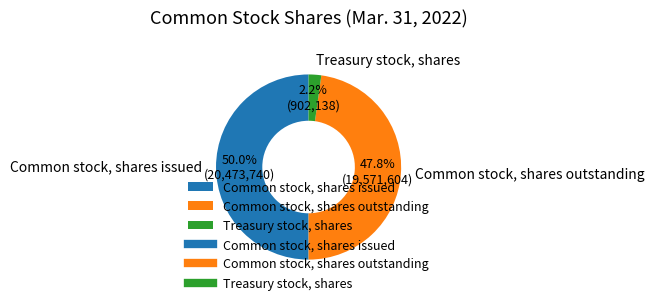

Which slice is the smallest?

Treasury stock, shares